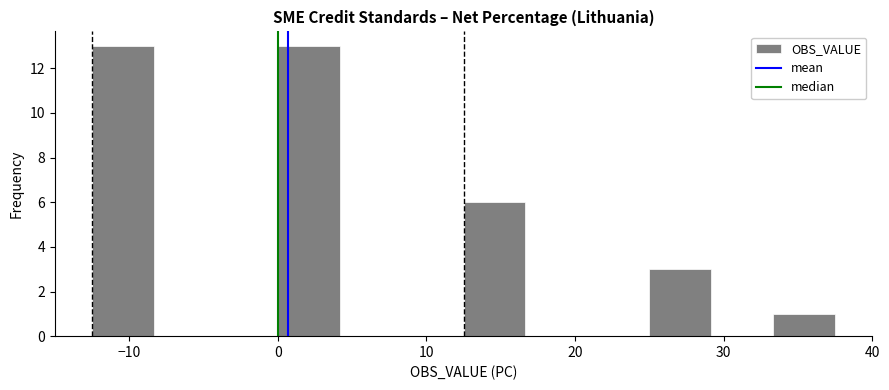

Reading left to right, list every bar in this chart as the range it spans on the x-axis followed by its height. Neither the bar edges nor the heights are printed on the chart, so give them approximately, as read against the axes.

-12 to -8: 13
-8 to -4: 0
-4 to 0: 0
0 to 4: 13
4 to 8: 0
8 to 13: 0
13 to 17: 6
17 to 21: 0
21 to 25: 0
25 to 29: 3
29 to 33: 0
33 to 38: 1